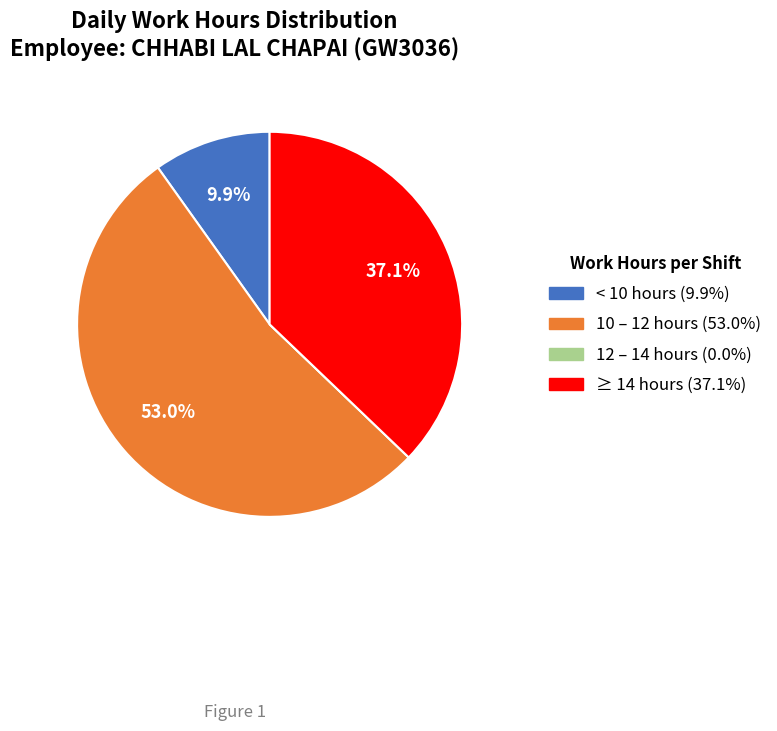

Is there any slice that represents more than half of the pie?

Yes